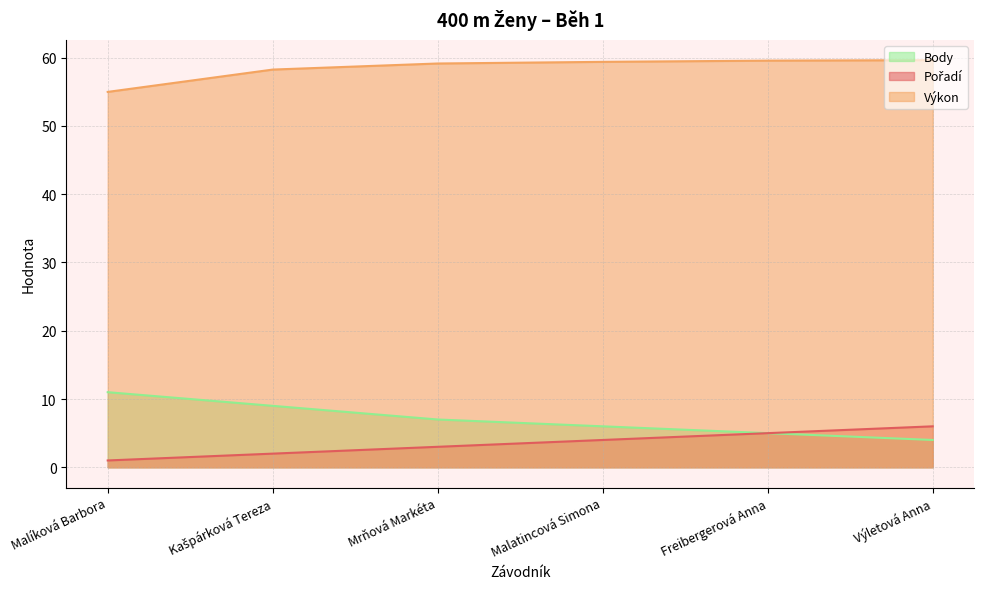

What are all the series names shown in the legend?

Pořadí, Výkon, Body